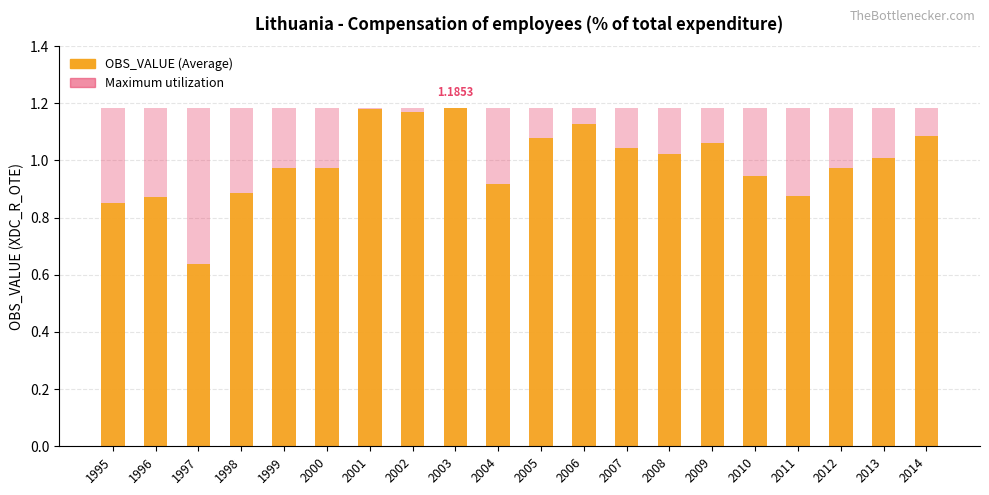

Rank the categories by Maximum utilization value from highest to lowest.

1995, 1996, 1997, 1998, 1999, 2000, 2001, 2002, 2003, 2004, 2005, 2006, 2007, 2008, 2009, 2010, 2011, 2012, 2013, 2014